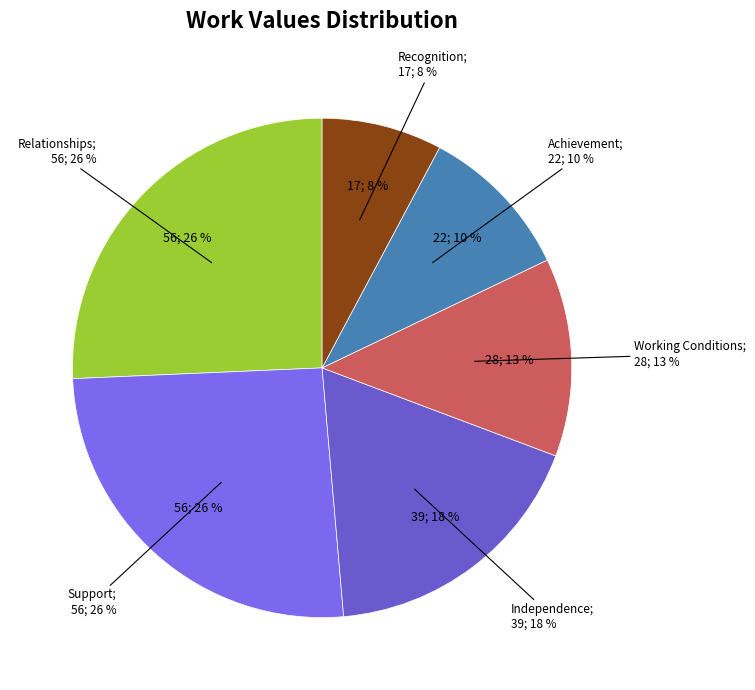

Count the number of slices in the pie.

6